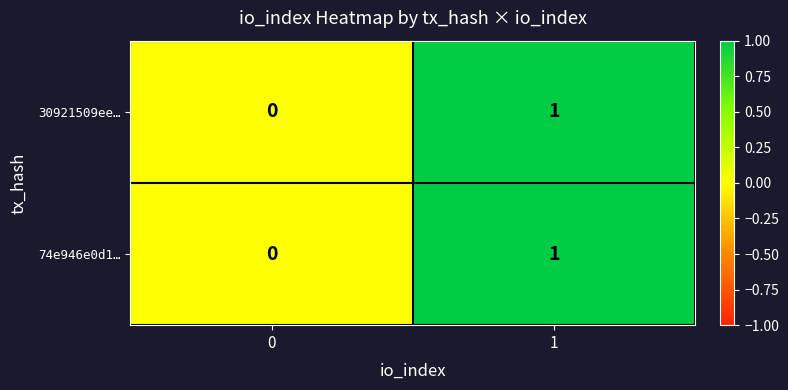

Reading left to right, what are all the values shown in this chart?

30921509ee…: 0=0	1=1
74e946e0d1…: 0=0	1=1